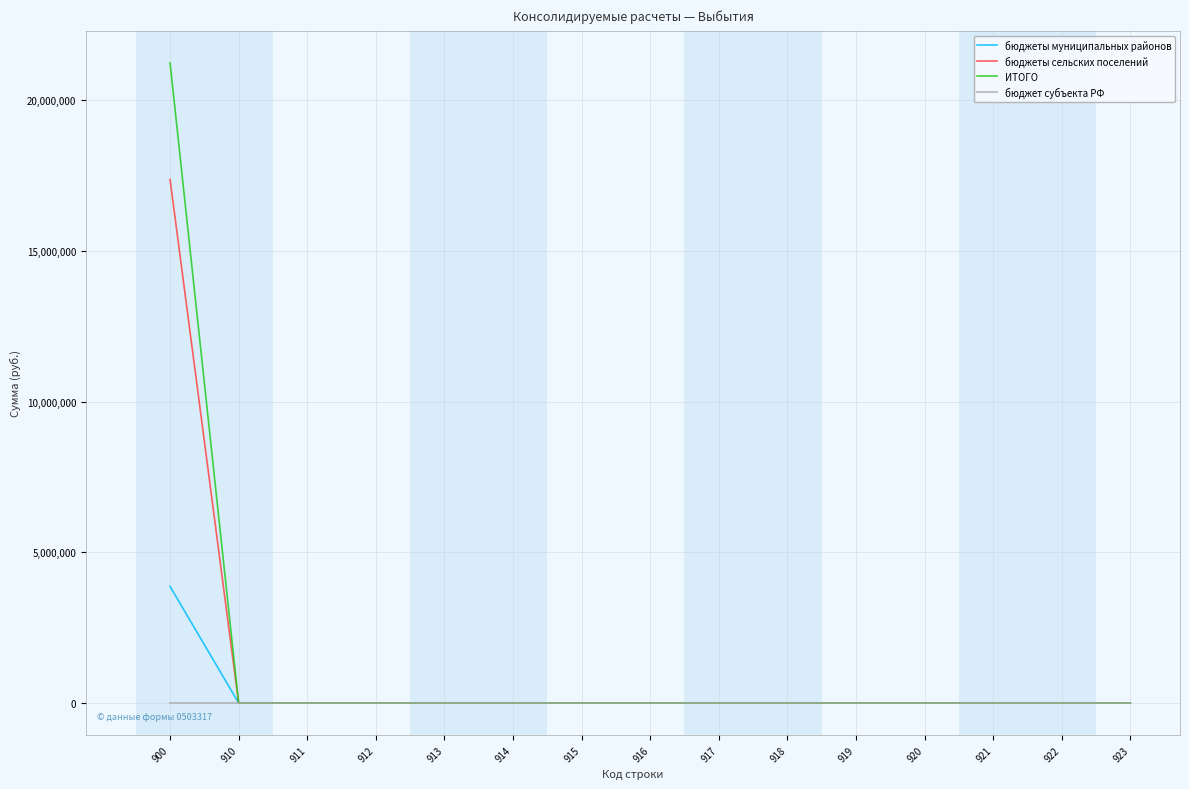

At which category is the sum across all series the highest?

900